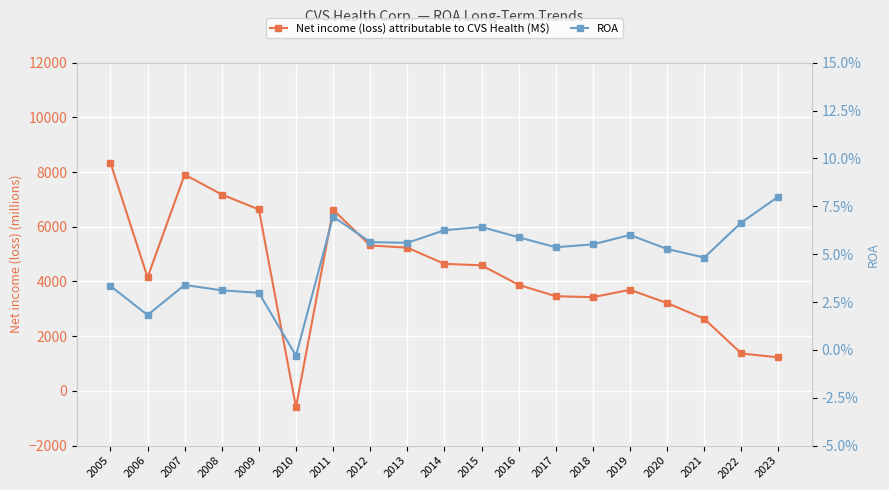

What is the difference between the second highest and second lowest values in the ROA series?

0.1